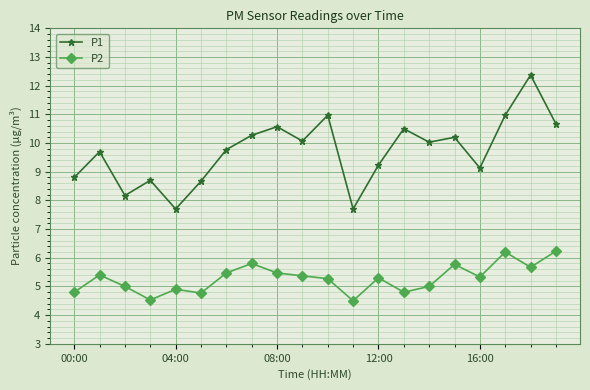

What is the value of the P1 point at the 2nd from the left?

9.7